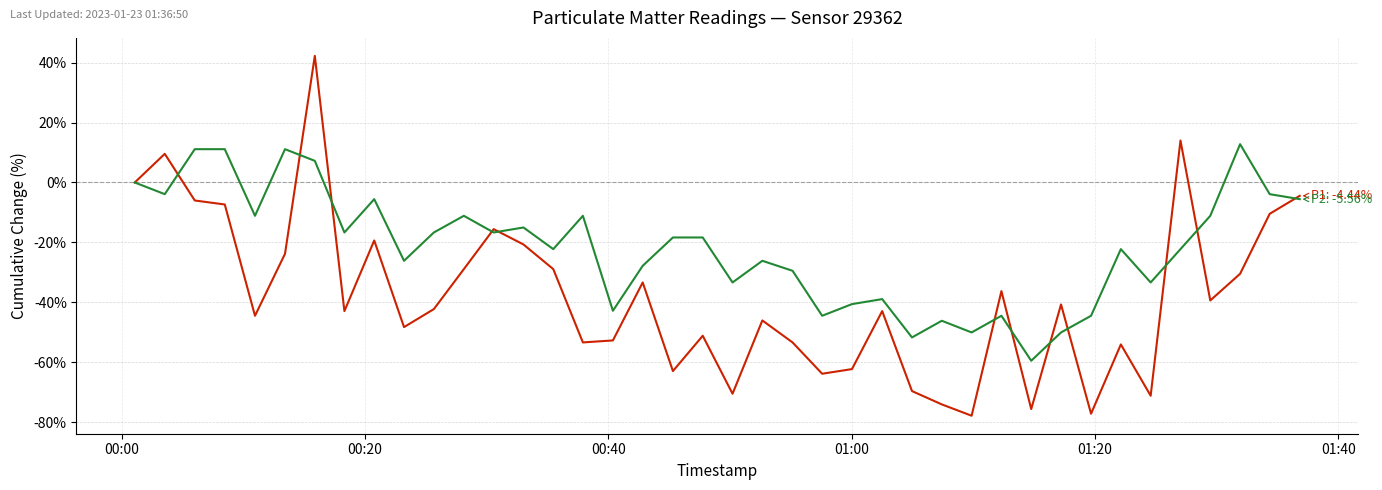

What is the maximum value shown in the chart?

42.2